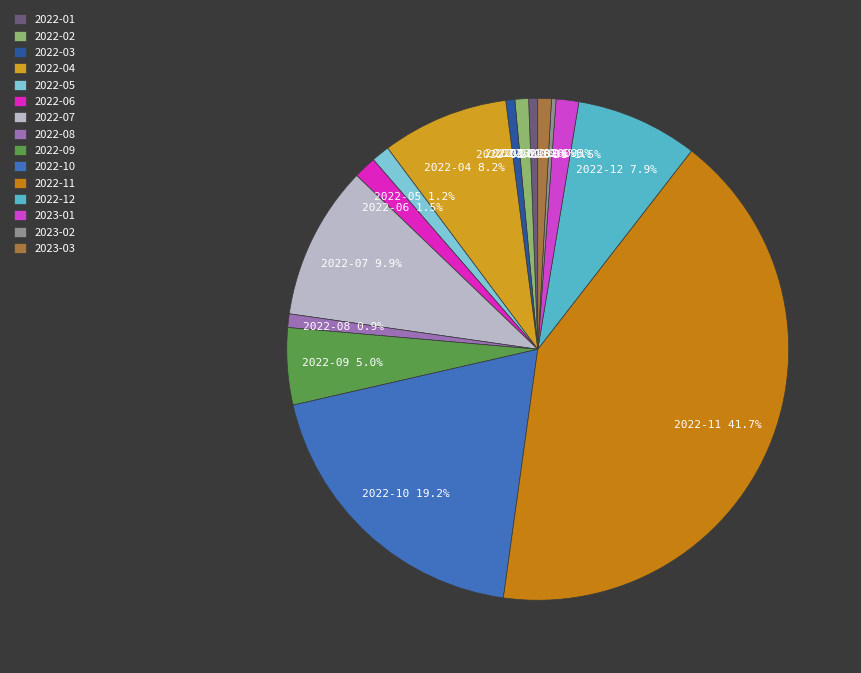

Which category has the biggest portion of the pie?

2022-11